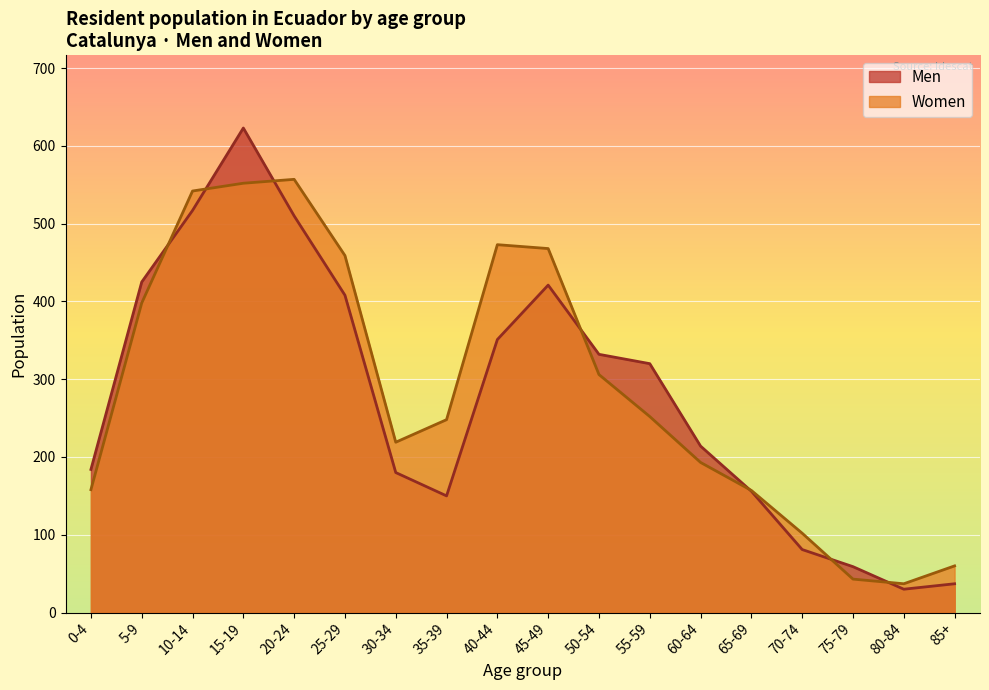

Read the Women value at 75-79.

43